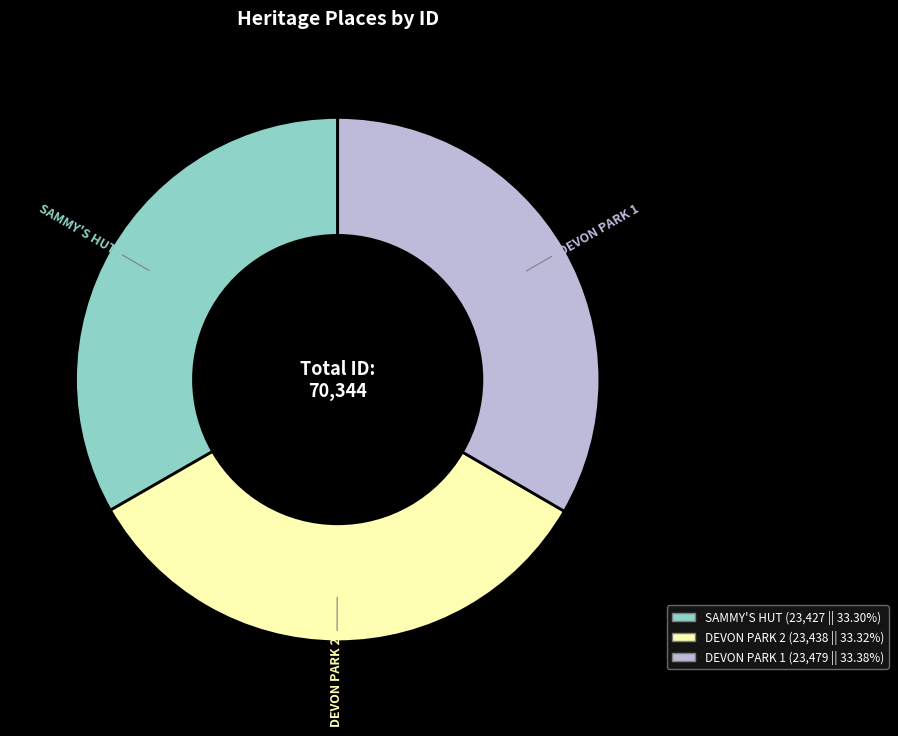

What is the ratio of the value at DEVON PARK 2 to the value at SAMMY'S HUT?

1.0